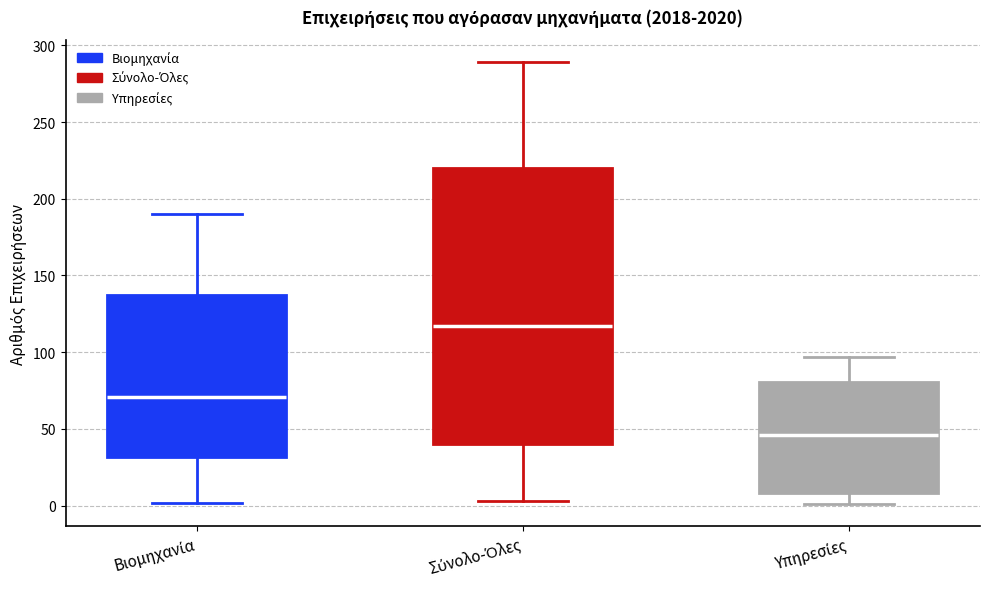

Reading left to right, transcribe this box plot: for each box, give where its median line is, the range the box spans, and where its two whiskers end, as read against the y-axis. The values are not printed on the chart, so give them approximately, as read against the axis.

Βιομηχανία: median 70, box 30 to 140, whiskers 0 to 190
Σύνολο-Όλες: median 115, box 40 to 220, whiskers 5 to 290
Υπηρεσίες: median 45, box 10 to 80, whiskers 0 to 95